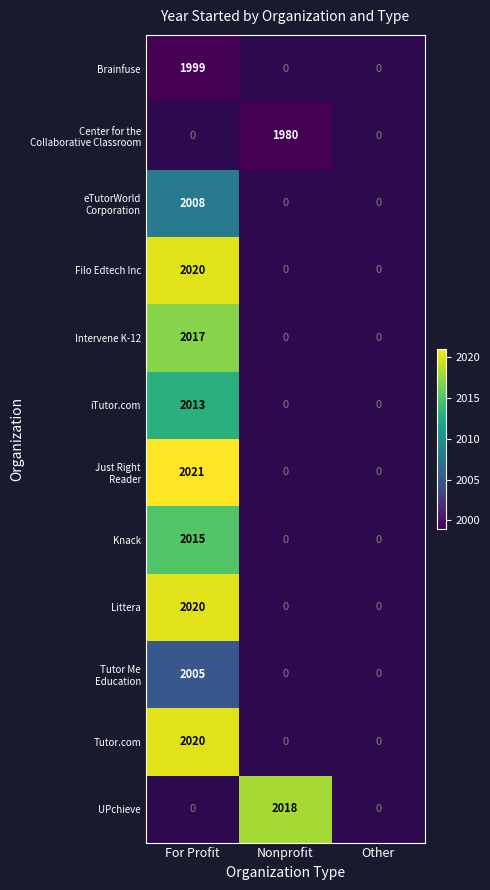

True or false: UPchieve has a value of 3631 at Nonprofit.

False